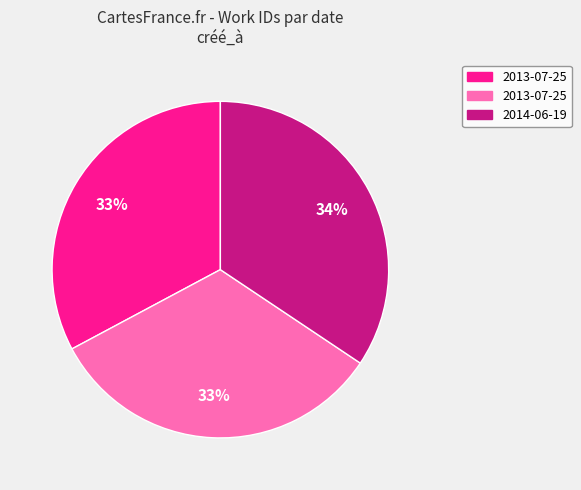

To the nearest percent, what is the average slice percentage?

33%